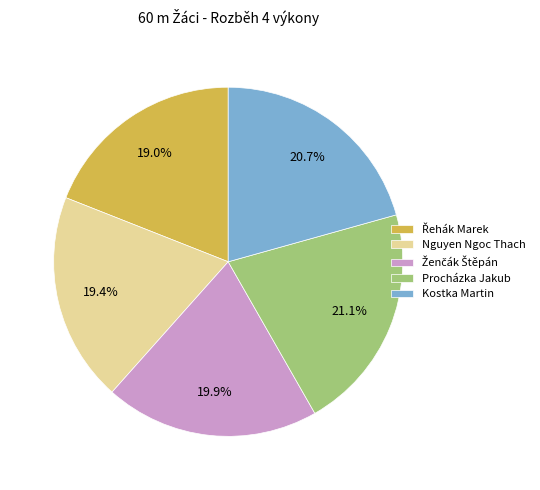

What portion of the pie excludes Kostka Martin?

79.3%